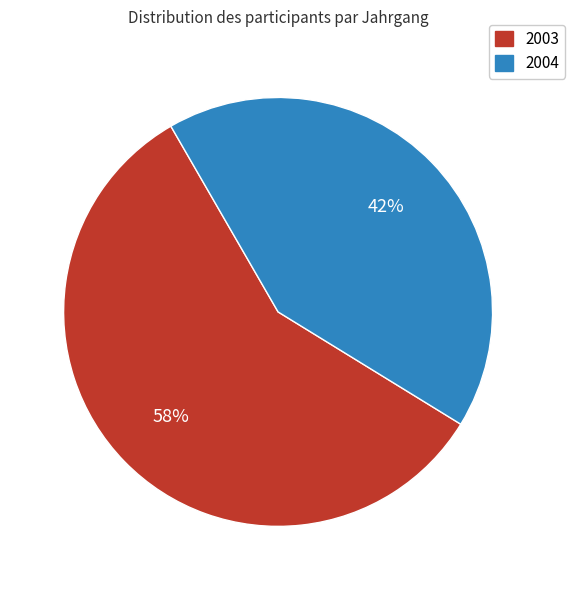

Do 2004 and 2003 together represent more than half of the pie?

Yes